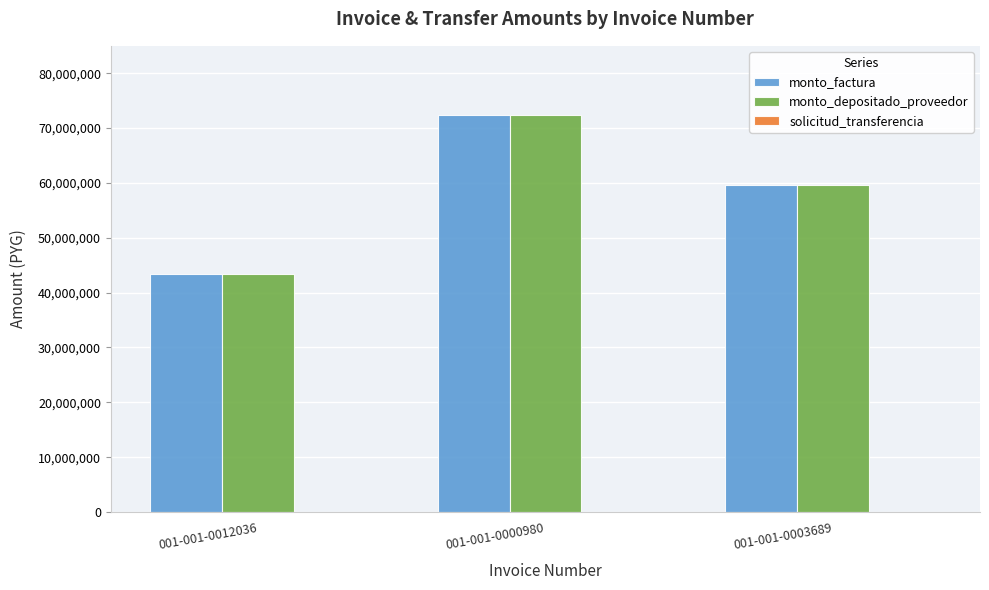

At which category is the sum across all series the highest?

001-001-0000980